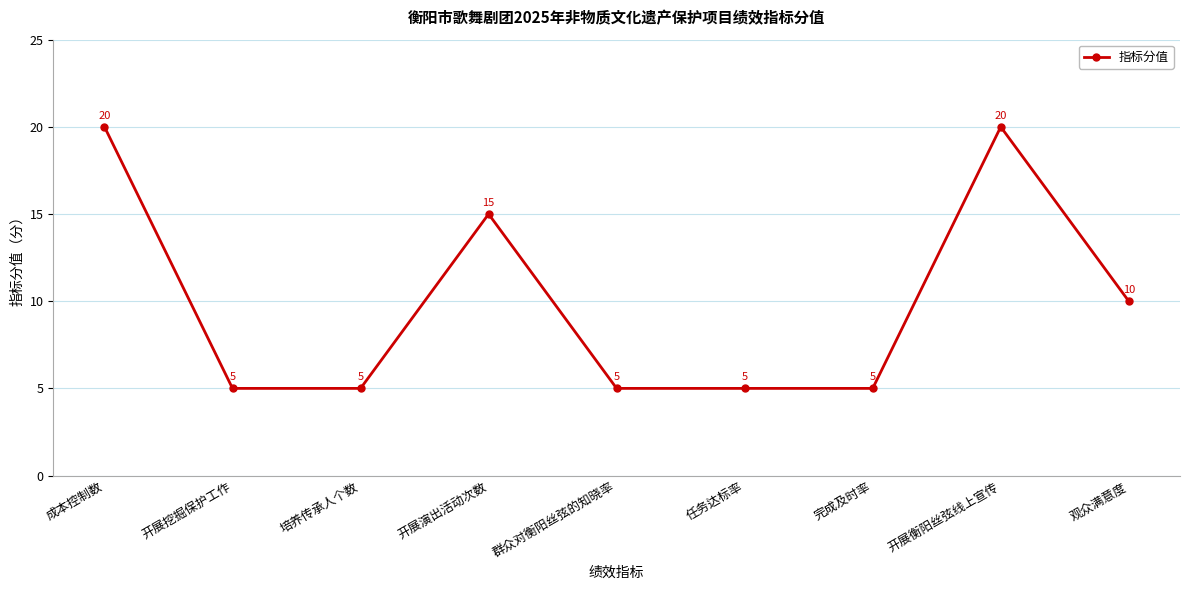

At which category does the data reach its first local peak?

开展演出活动次数